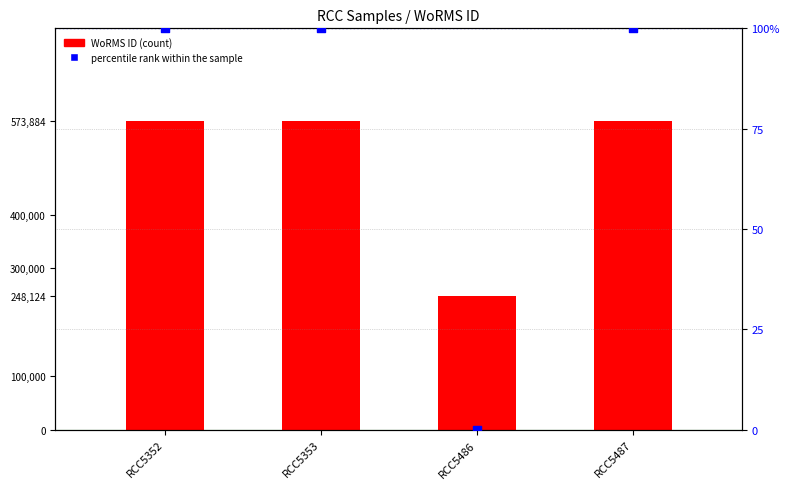

Which series contains the highest Y value?

WoRMS ID